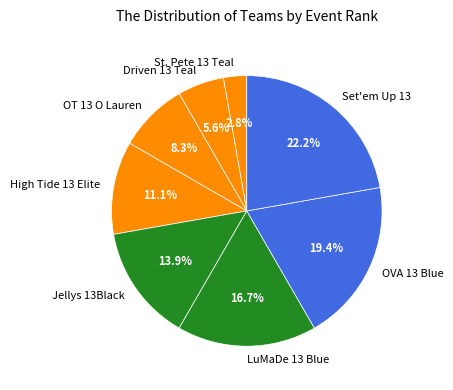

Rank the categories by value from highest to lowest.

Set'em Up 13, OVA 13 Blue, LuMaDe 13 Blue, Jellys 13Black, High Tide 13 Elite, OT 13 O Lauren, Driven 13 Teal, St. Pete 13 Teal